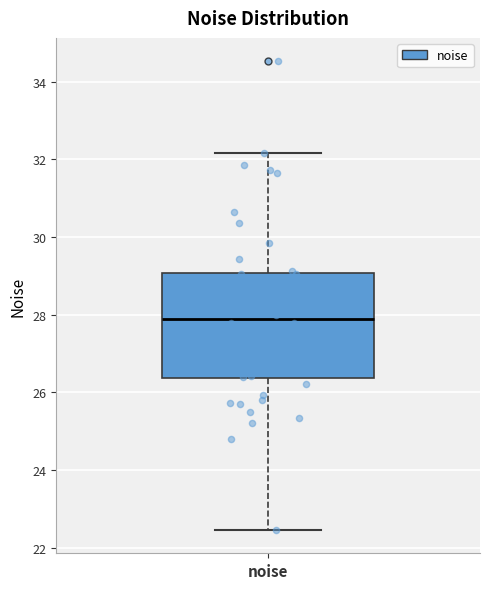

Where is the upper edge of the box for noise on the y-axis? The values are not printed on the chart, so give them approximately, as read against the axis.

29.0